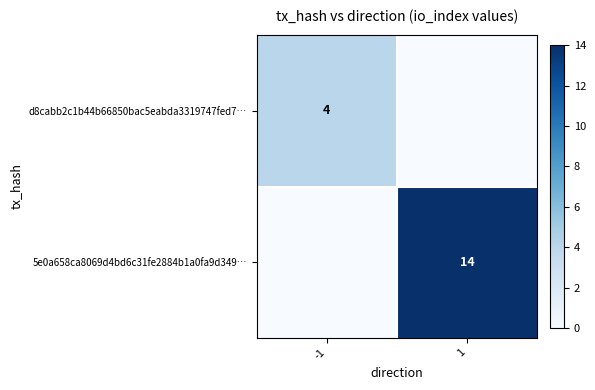

The 5e0a658ca8069d4bd6c31fe2884b1a0fa9d349… series shows 14 at 1. True or false?

True